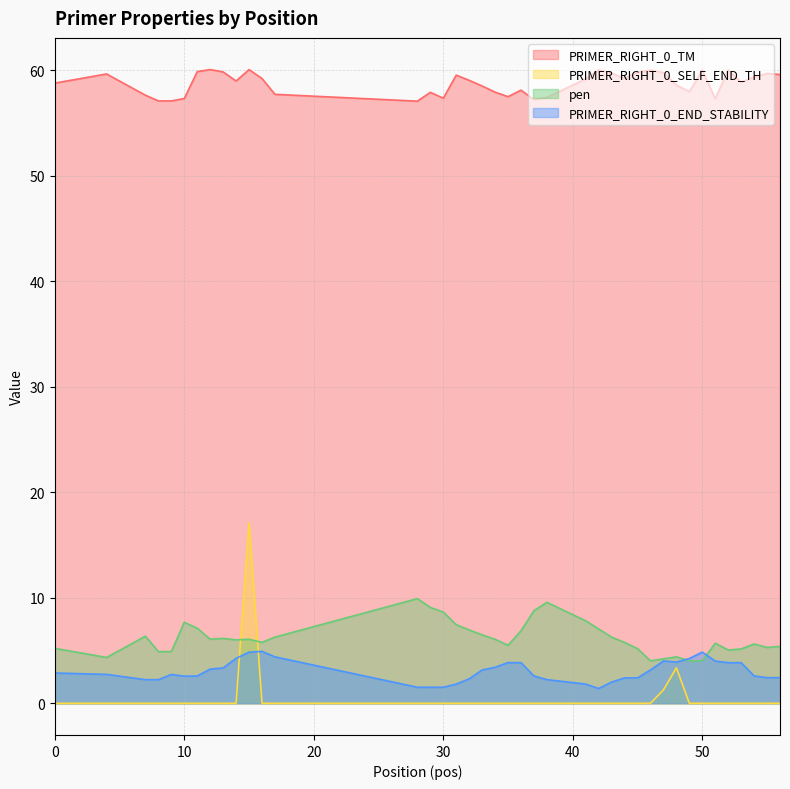

Reading right to left, transcribe all the data shown in this chart.

pen: 5.4	5.3	5.6	5.1	5.0	5.7	4.0	4.0	4.4	4.2	4.0	5.2	5.8	6.3	7.0	7.8	9.6	8.8	6.9	5.5	6.1	6.5	6.9	7.5	8.6	9.1	9.9	6.3	5.8	6.1	6.0	6.2	6.1	7.1	7.7	4.9	4.9	6.4	4.3	5.2
PRIMER_RIGHT_0_TM: 59.6	59.7	59.4	58.9	60.0	57.3	60.0	58.0	58.6	59.8	60.0	59.8	59.2	59.7	60.0	59.2	57.4	57.2	58.1	57.5	57.9	58.5	59.1	59.5	57.4	57.9	57.1	57.7	59.2	60.1	59.0	59.8	60.1	59.9	57.3	57.1	57.1	57.6	59.7	58.8
PRIMER_RIGHT_0_END_STABILITY: 2.4	2.4	2.6	3.9	3.9	4.0	4.8	4.2	3.9	4.0	3.2	2.4	2.4	2.0	1.4	1.8	2.2	2.6	3.9	3.9	3.4	3.2	2.3	1.8	1.5	1.5	1.5	4.4	4.9	4.8	4.3	3.4	3.2	2.6	2.6	2.7	2.2	2.2	2.7	2.9
PRIMER_RIGHT_0_SELF_END_TH: 0.0	0.0	0.0	0.0	0.0	0.0	0.0	0.0	3.4	1.3	0.0	0.0	0.0	0.0	0.0	0.0	0.0	0.0	0.0	0.0	0.0	0.0	0.0	0.0	0.0	0.0	0.0	0.0	0.0	17.1	0.0	0.0	0.0	0.0	0.0	0.0	0.0	0.0	0.0	0.0